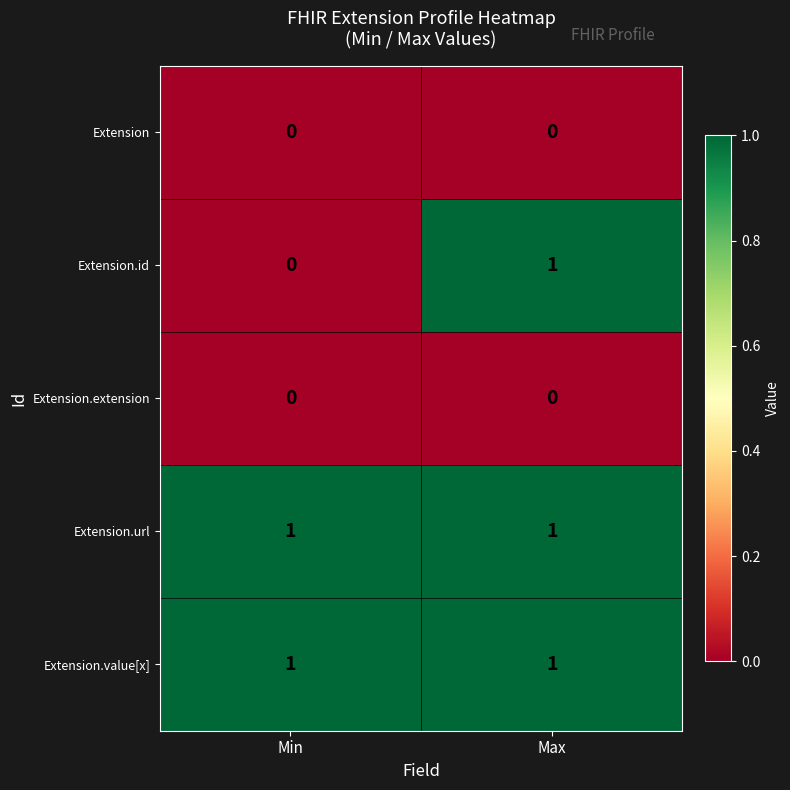

Is it true that Extension.id equals 0 at Max?

False